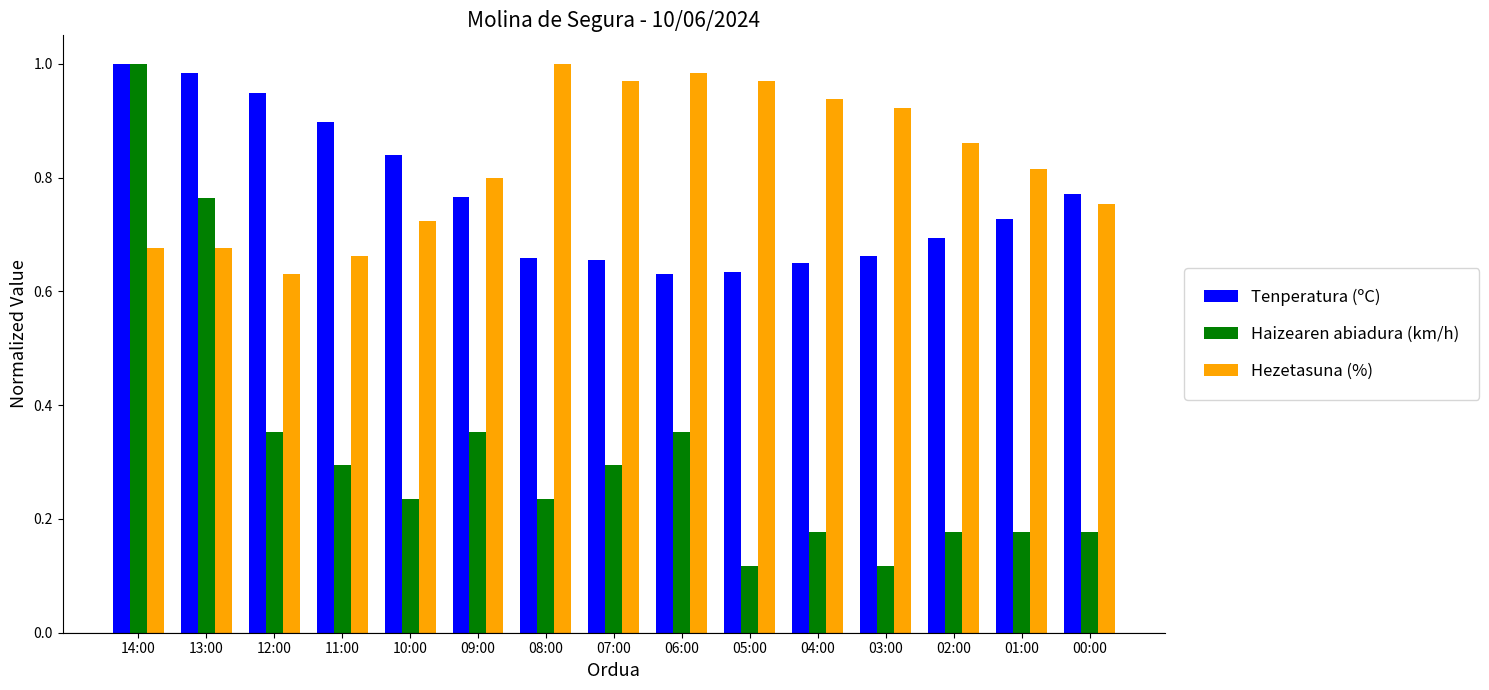

What is the sum of all Hezetasuna (%) values?

12.4